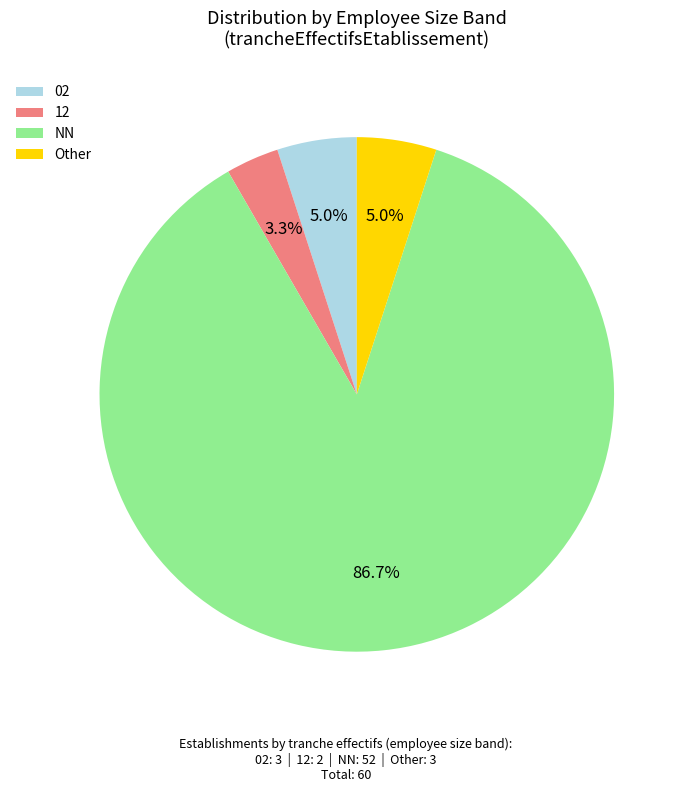

How many segments does this pie chart have?

4